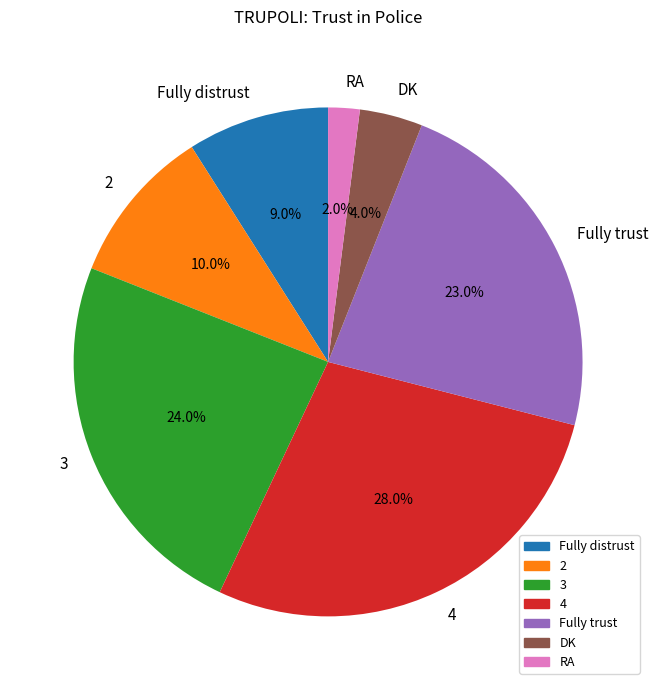

Which slice is the largest?

4